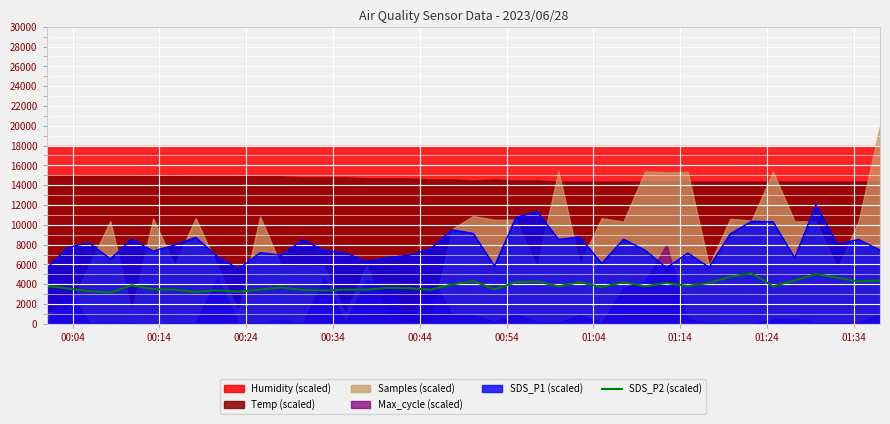

What is the average value?

3861.0